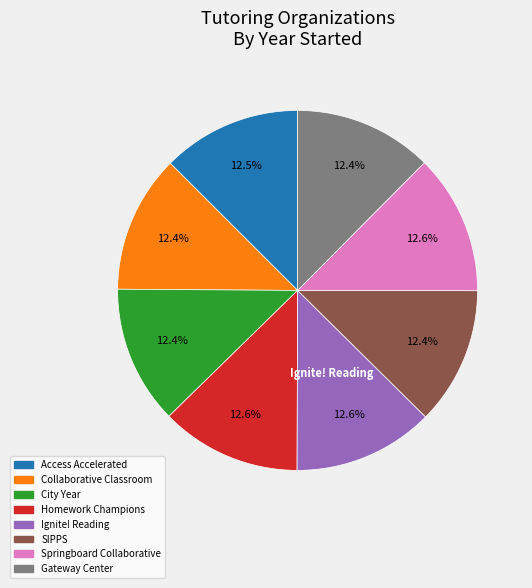

Approximately how many times larger is the value at City Year compared to SIPPS?

1.0